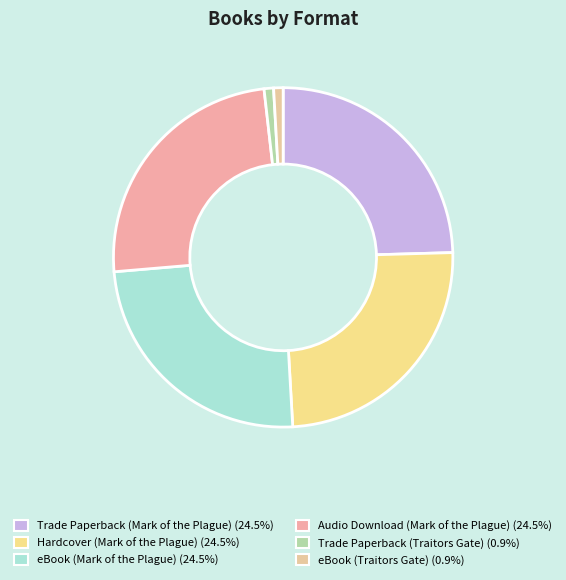

Which slice is the smallest?

Trade Paperback (Traitors Gate)